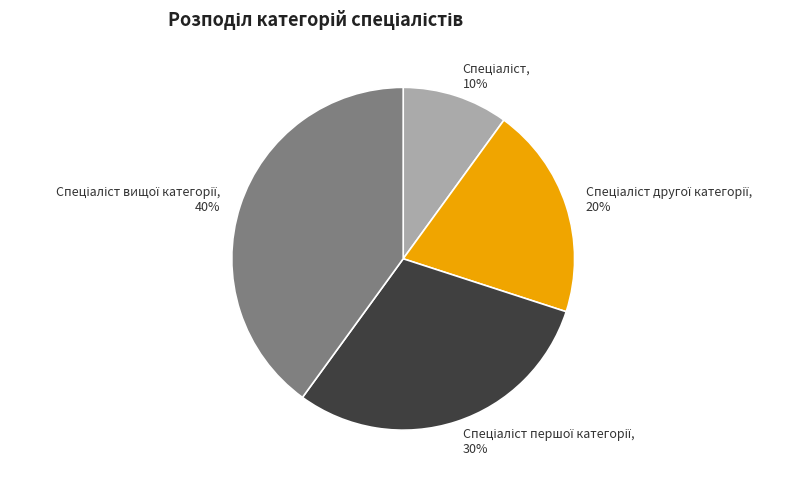

To the nearest percent, what is the average slice percentage?

25%